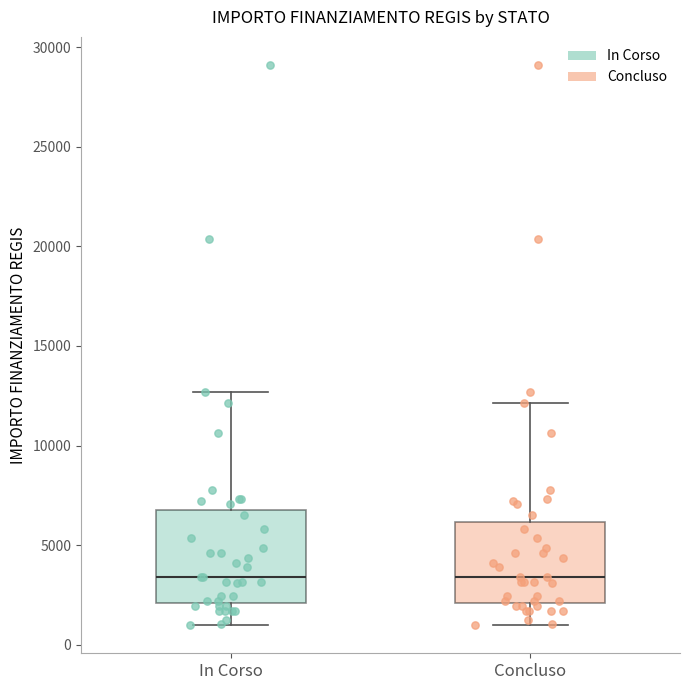

Reading left to right, read every box against the y-axis: the position of its median line, the range the box covers, and the ends of its whiskers. The values are not printed on the chart, so give them approximately, as read against the axis.

In Corso: median 3500, box 2000 to 7000, whiskers 1000 to 12500
Concluso: median 3500, box 2000 to 6000, whiskers 1000 to 12000